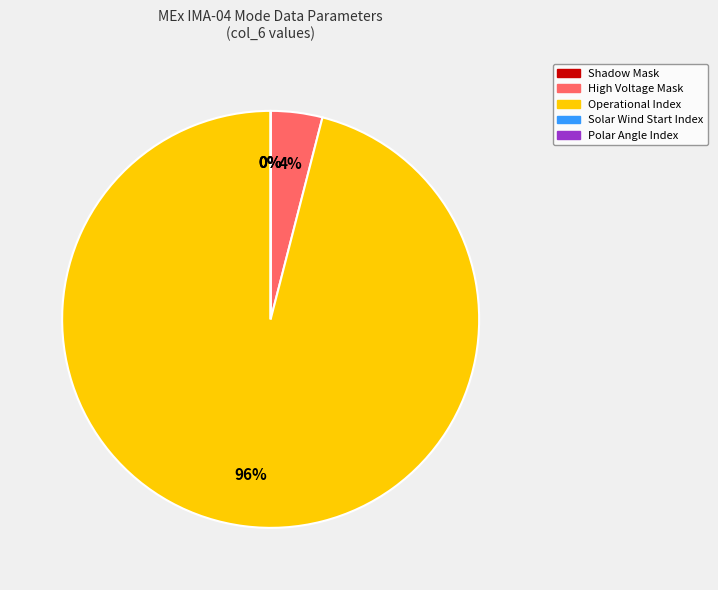

How much of the chart is everything except Polar Angle Index?

100.0%